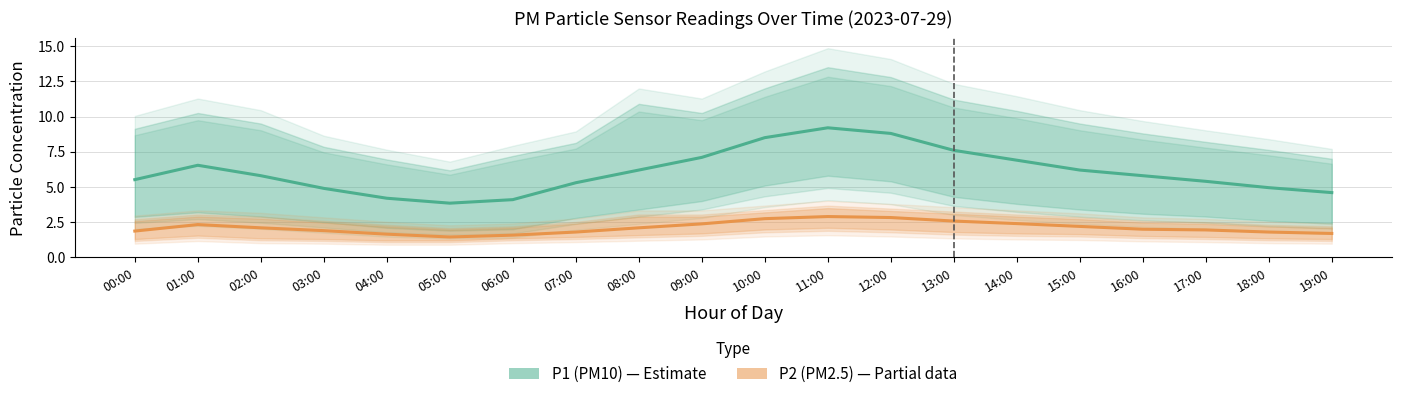

Which series has the largest range (max minus min)?

P1 (PM10)